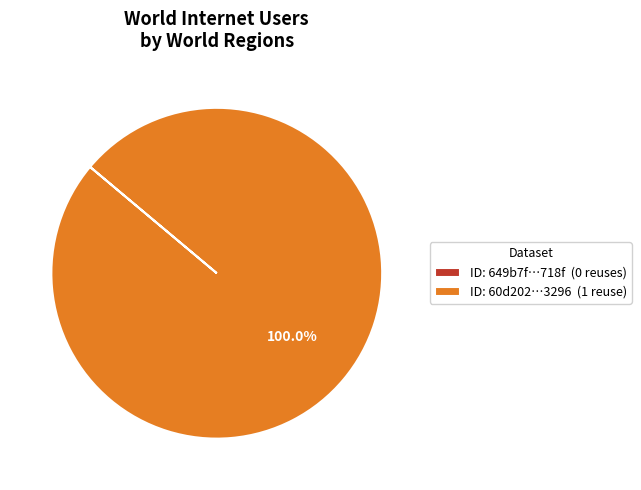

What is the largest slice in the pie chart?

ID: 60d202…3296 (1 reuse)